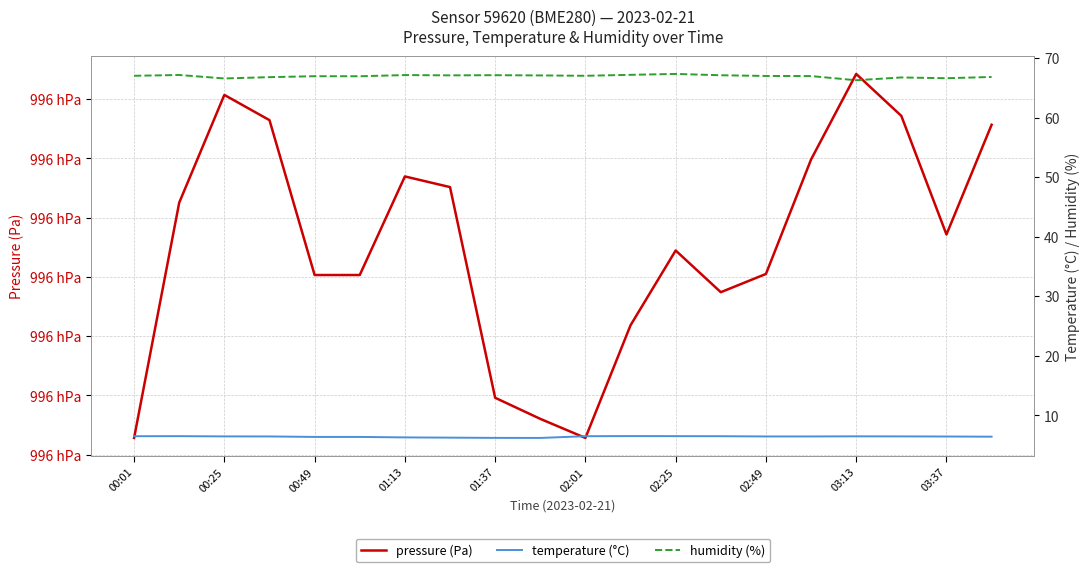

True or false: temperature (°C) has a value of 6.2 at 02:49.

True